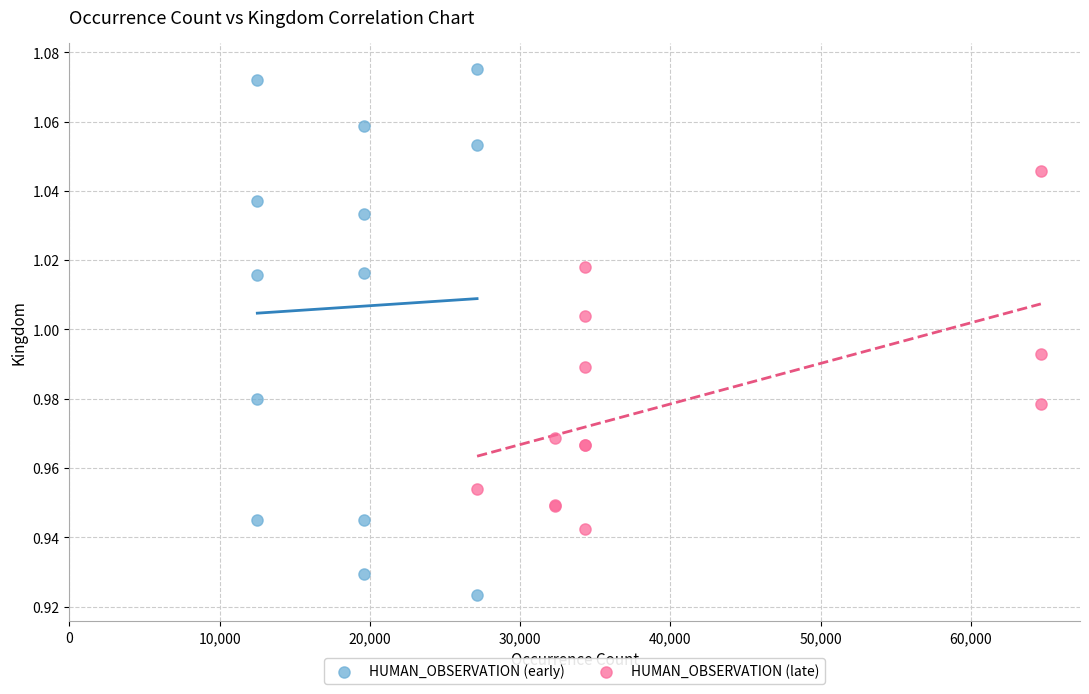

Which series reaches the maximum Y coordinate?

HUMAN_OBSERVATION (early)